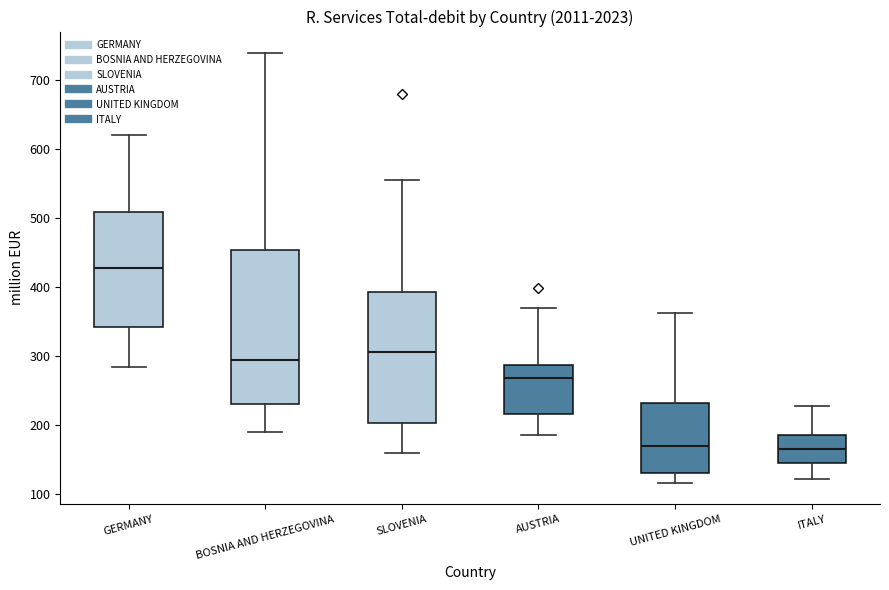

Which box is the tallest, from its lower edge to its upper edge?

BOSNIA AND HERZEGOVINA